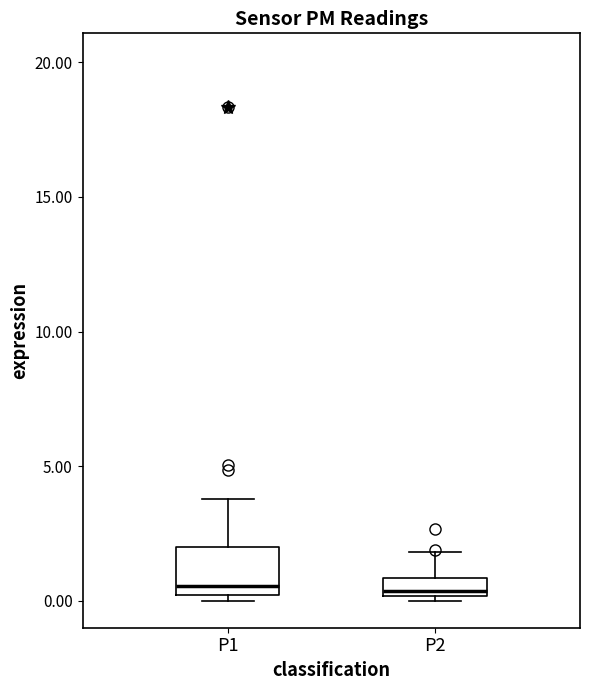

Where is the lower edge of the box for P2 on the y-axis? The values are not printed on the chart, so give them approximately, as read against the axis.

0.0